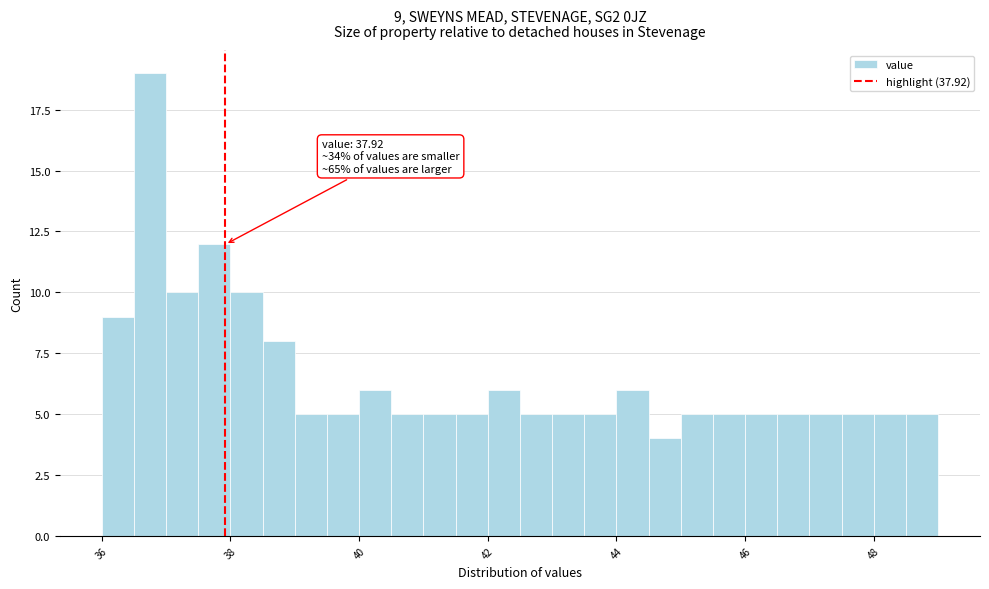

Read against the x-axis, roughly where is the centre of the tallest bar?

36.8